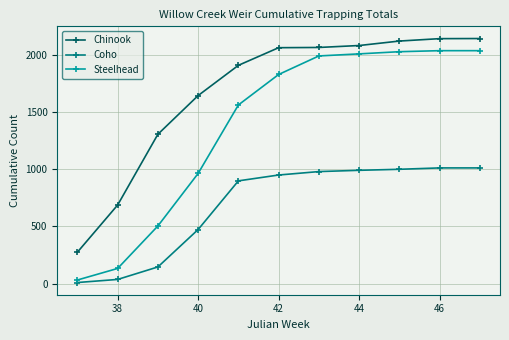

True or false: Steelhead and Chinook cross at least once.

False